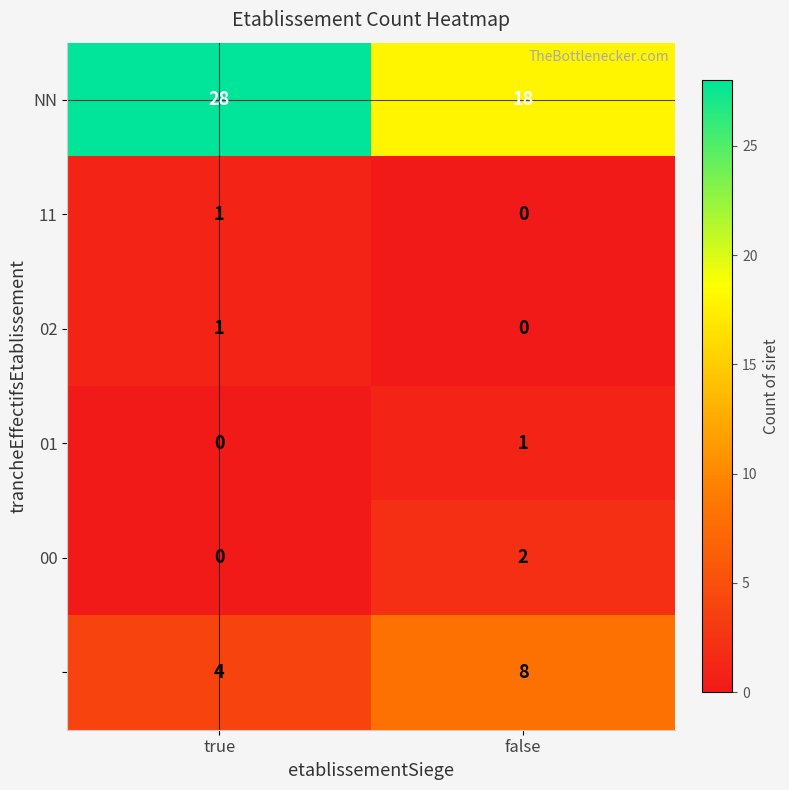

At which category does the chart reach its peak across all series?

true